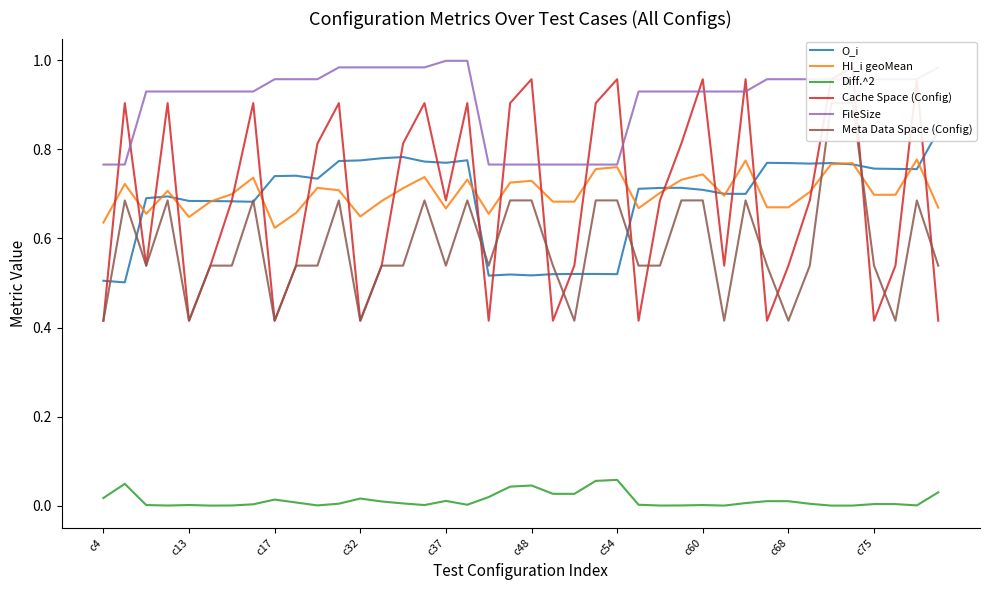

At which category is the sum across all series the highest?

35